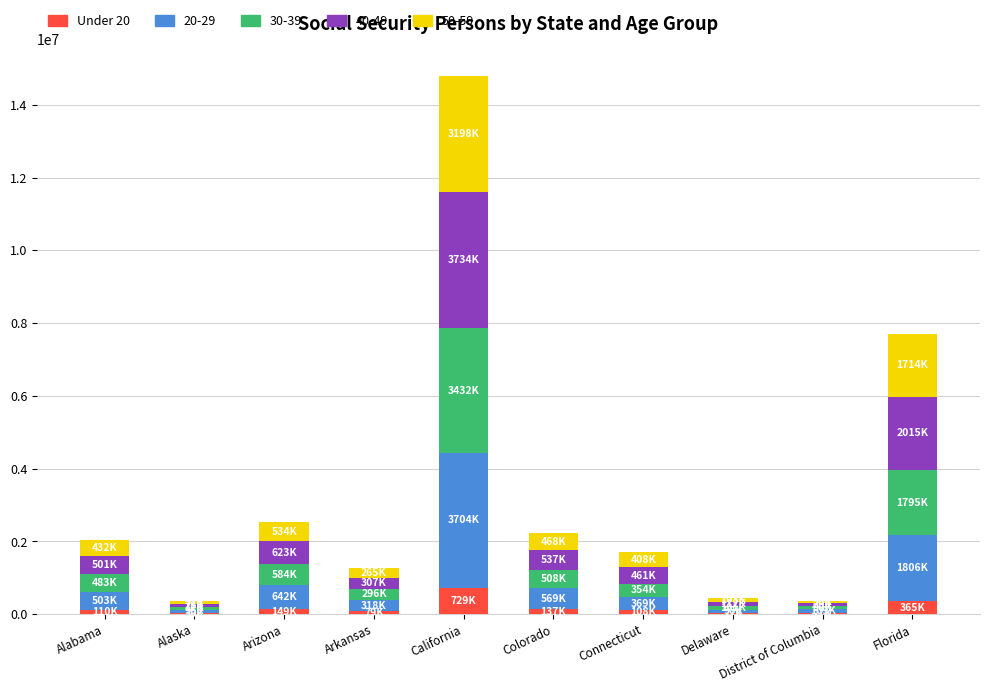

At which category is the sum across all series the highest?

California